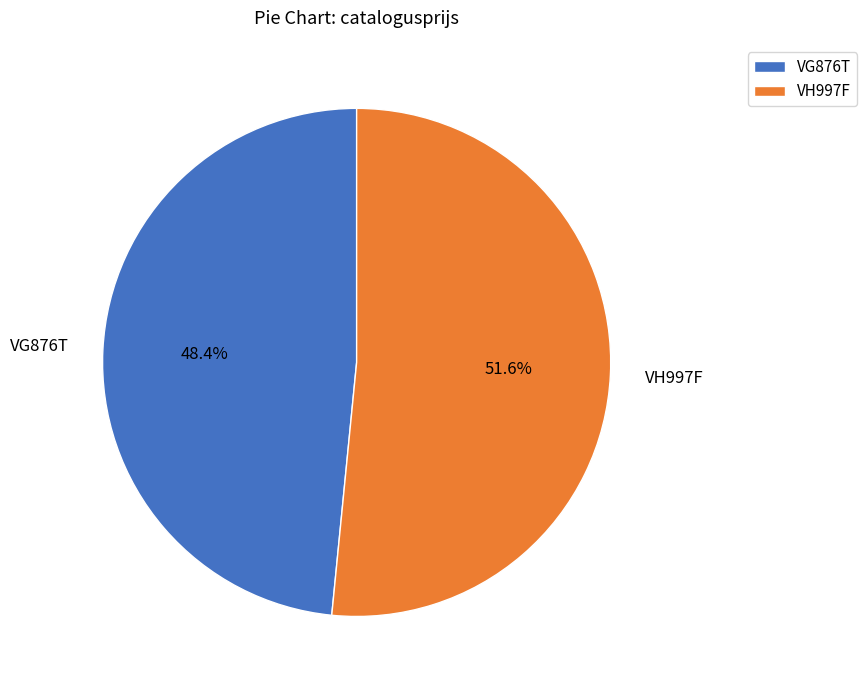

What is the ratio of the value at VG876T to the value at VH997F?

0.9